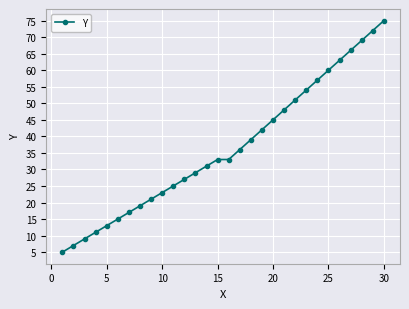

Does the chart have visible grid lines?

Yes